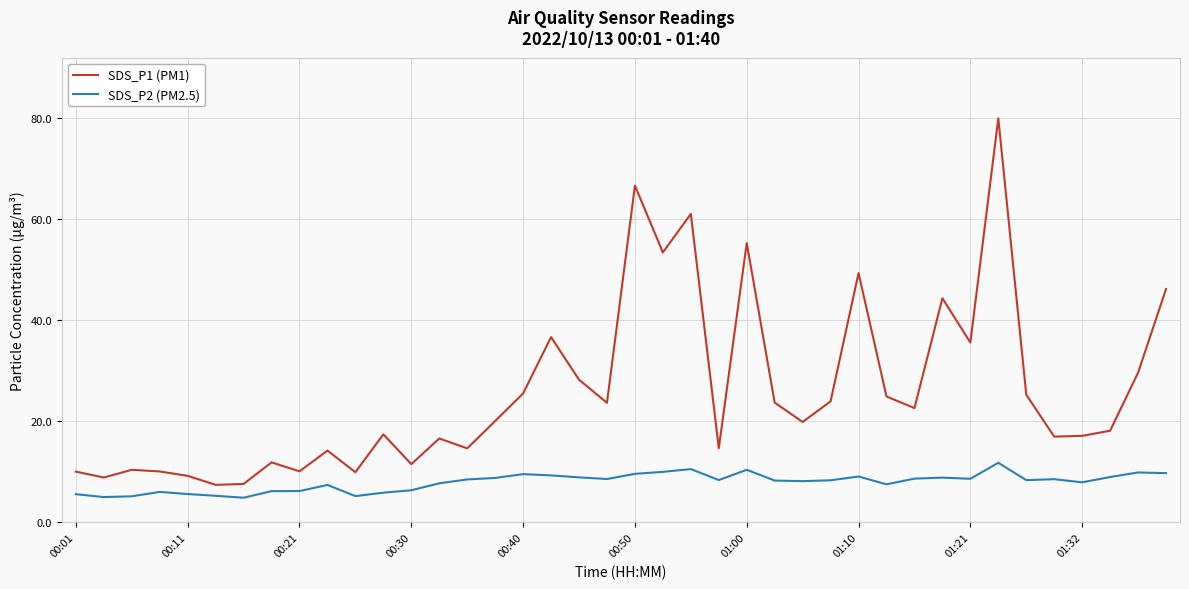

Which series has the largest total across all categories?

SDS_P1 (PM1)